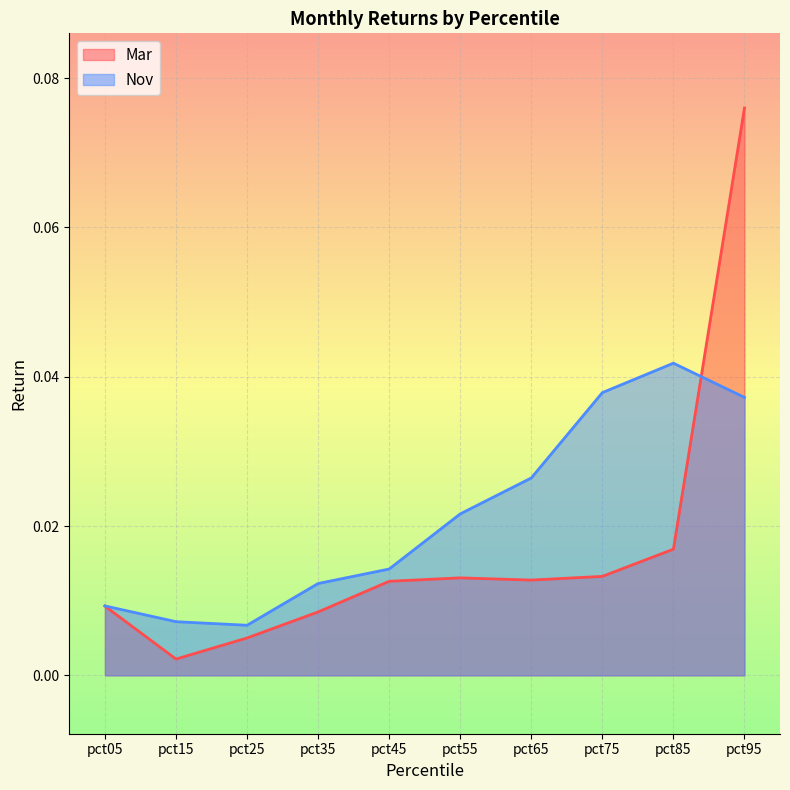

The value of Nov at pct35 is 0.0. True or false?

True